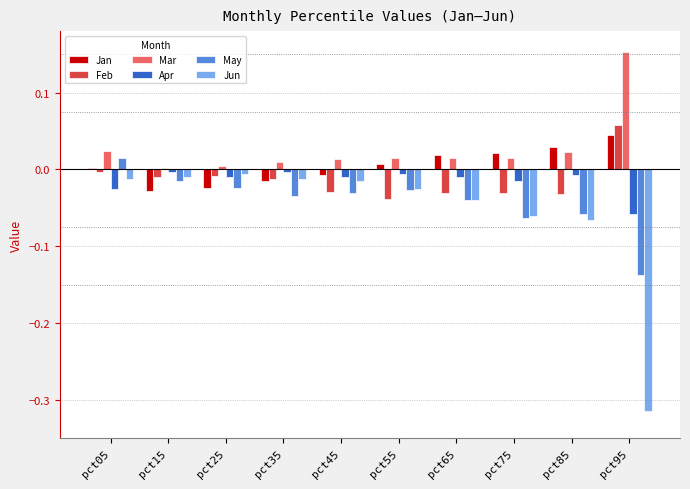

Is it true that Jun equals -0.0 at pct35?

True